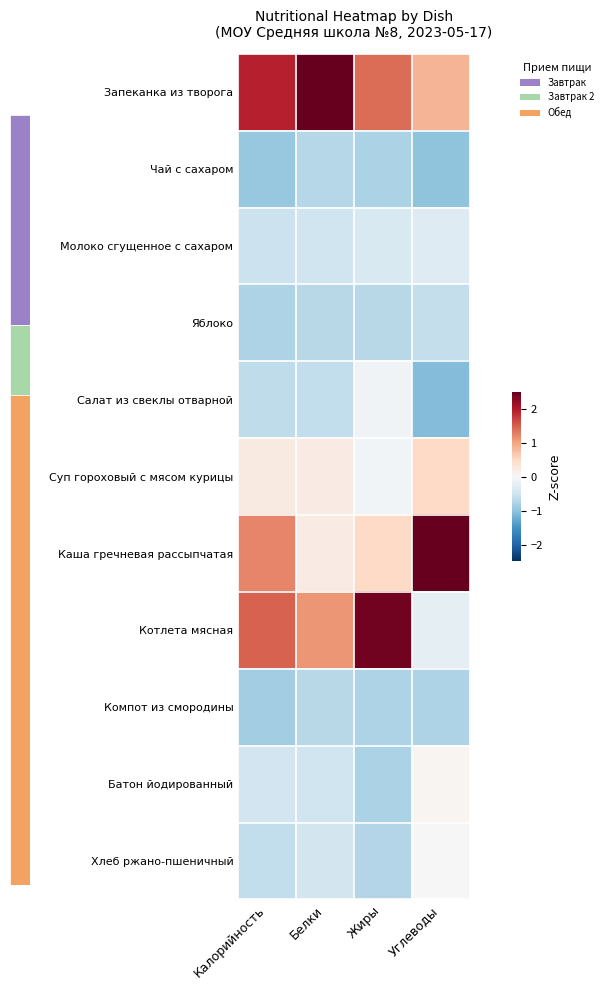

Reading left to right, list all the values displayed in this chart.

Запеканка из творога: Калорийность=1.9	Белки=2.7	Жиры=1.4	Углеводы=0.8
Чай с сахаром: Калорийность=-1.0	Белки=-0.7	Жиры=-0.8	Углеводы=-1.0
Молоко сгущенное с сахаром: Калорийность=-0.5	Белки=-0.5	Жиры=-0.4	Углеводы=-0.3
Яблоко: Калорийность=-0.8	Белки=-0.7	Жиры=-0.7	Углеводы=-0.6
Салат из свеклы отварной: Калорийность=-0.6	Белки=-0.6	Жиры=-0.1	Углеводы=-1.1
Суп гороховый с мясом курицы: Калорийность=0.2	Белки=0.2	Жиры=-0.1	Углеводы=0.5
Каша гречневая рассыпчатая: Калорийность=1.2	Белки=0.2	Жиры=0.5	Углеводы=2.6
Котлета мясная: Калорийность=1.5	Белки=1.1	Жиры=2.4	Углеводы=-0.2
Компот из смородины: Калорийность=-0.9	Белки=-0.7	Жиры=-0.8	Углеводы=-0.8
Батон йодированный: Калорийность=-0.5	Белки=-0.5	Жиры=-0.8	Углеводы=0.0
Хлеб ржано-пшеничный: Калорийность=-0.6	Белки=-0.5	Жиры=-0.7	Углеводы=0.0